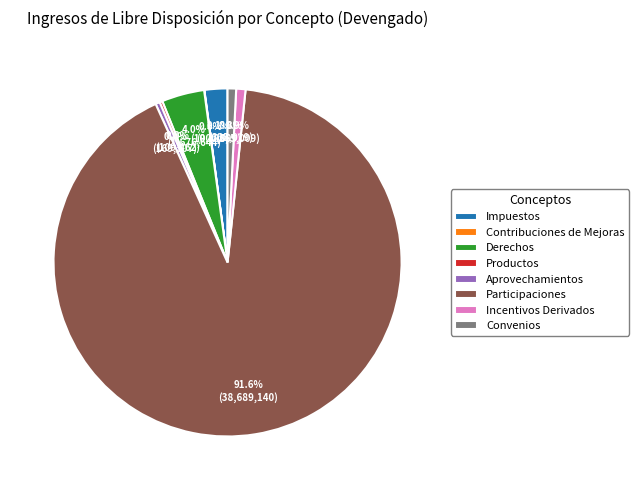

Which category has the biggest portion of the pie?

Participaciones